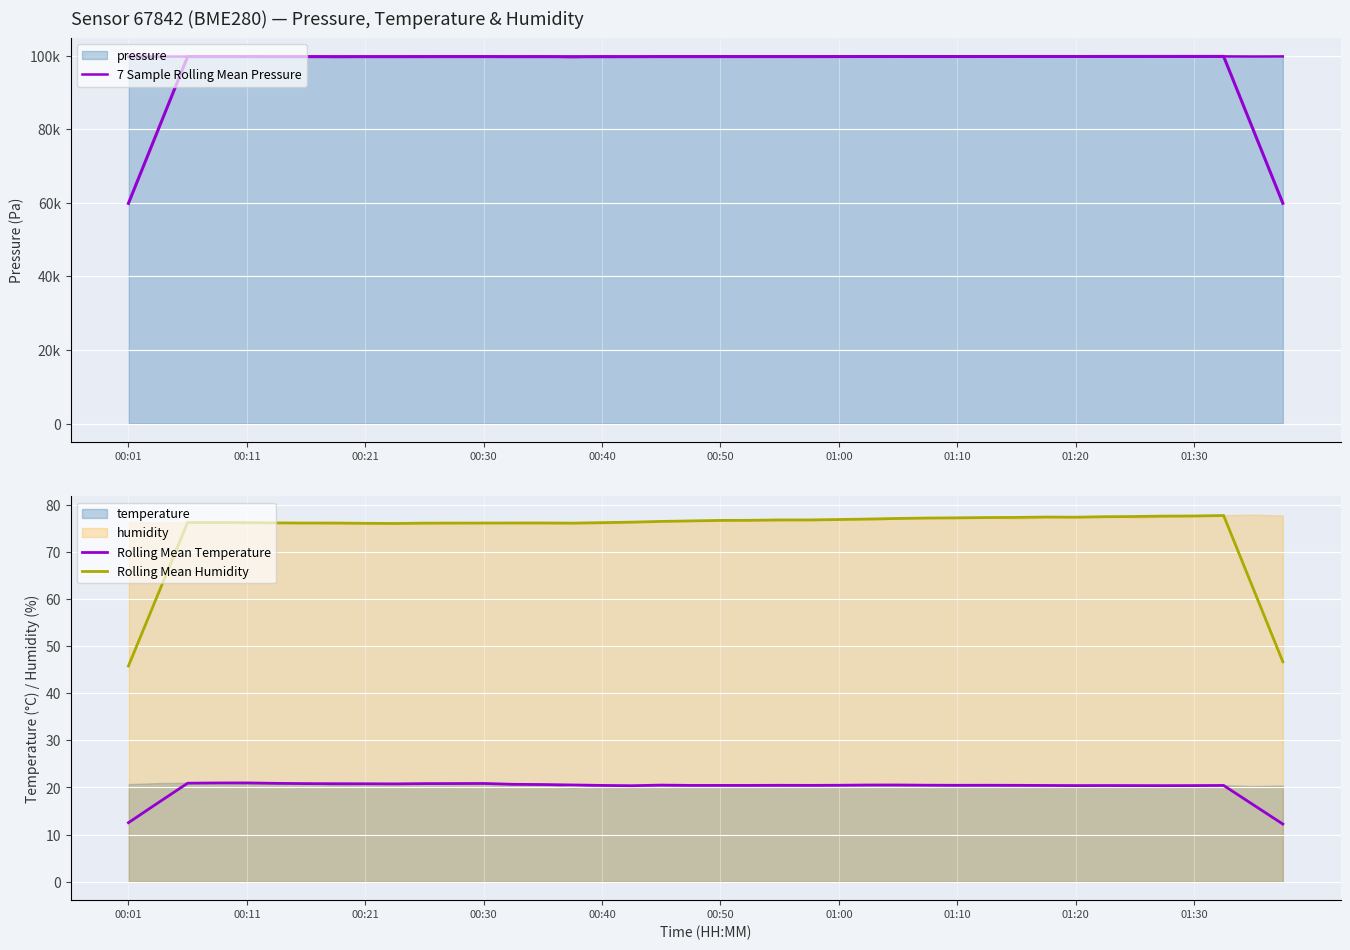

True or false: 7 Sample Rolling Mean Pressure and Rolling Mean Temperature cross at least once.

False